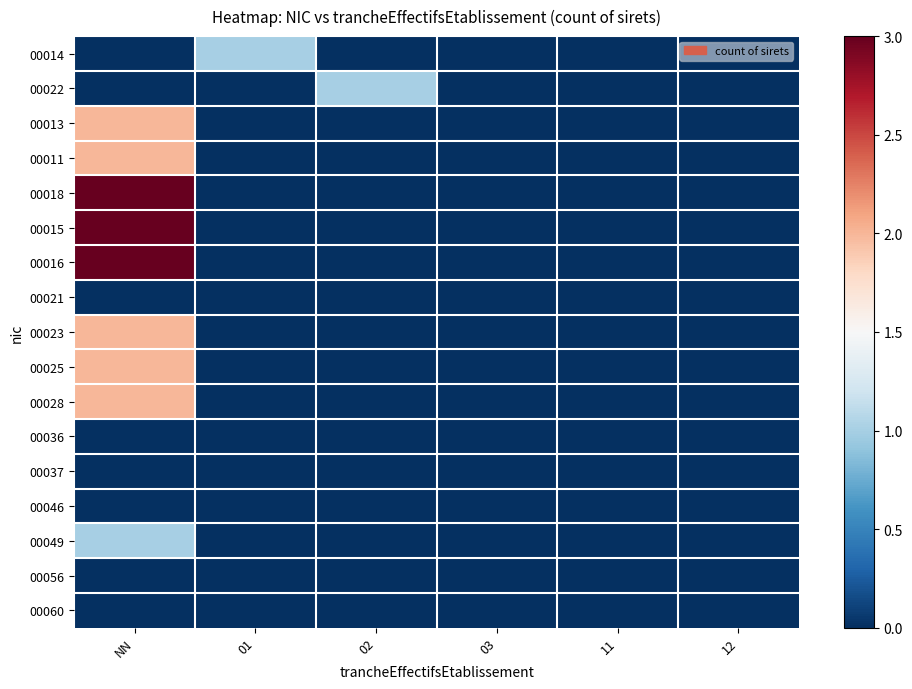

What is the spread (max minus min) of values at NN?

3